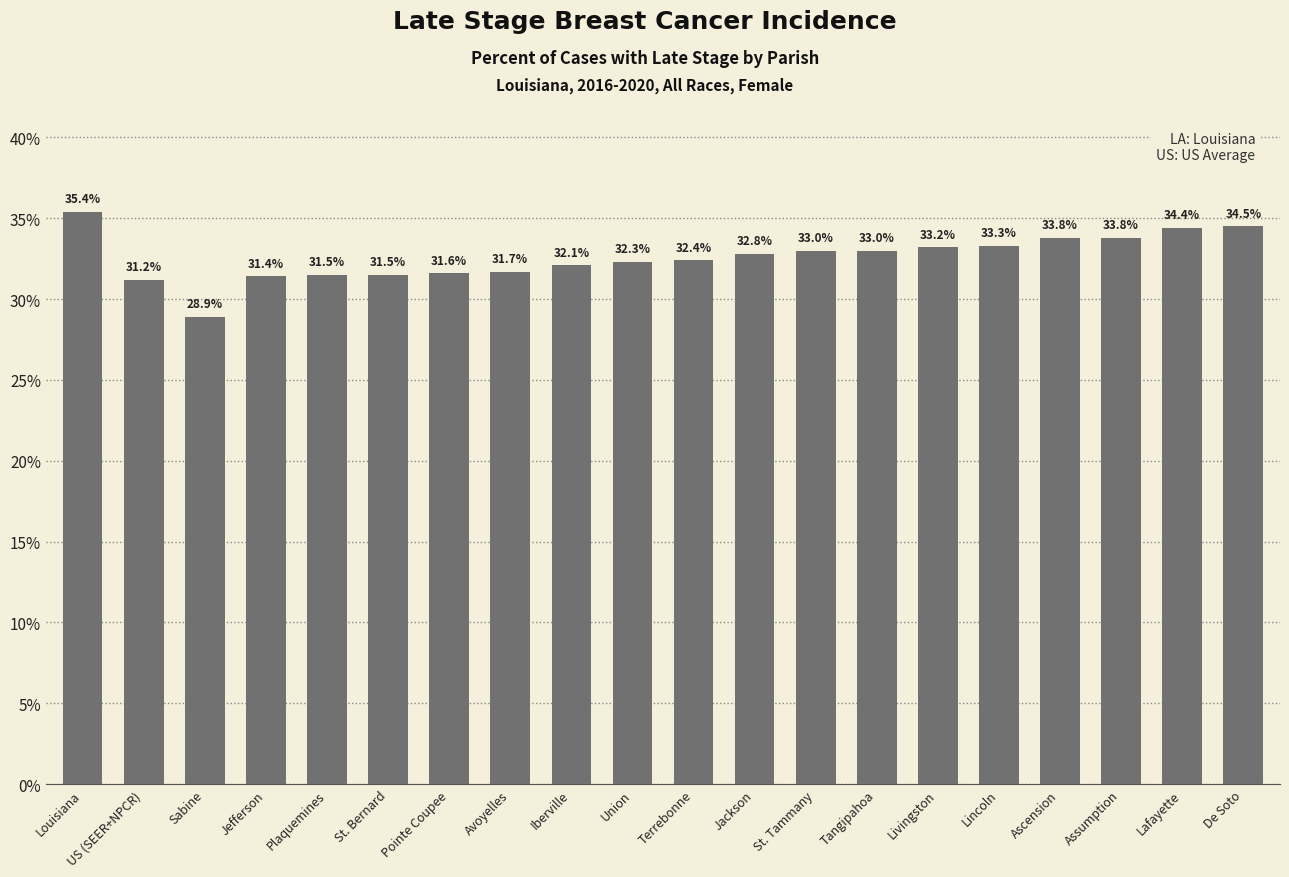

What is the sum of all values?

651.8